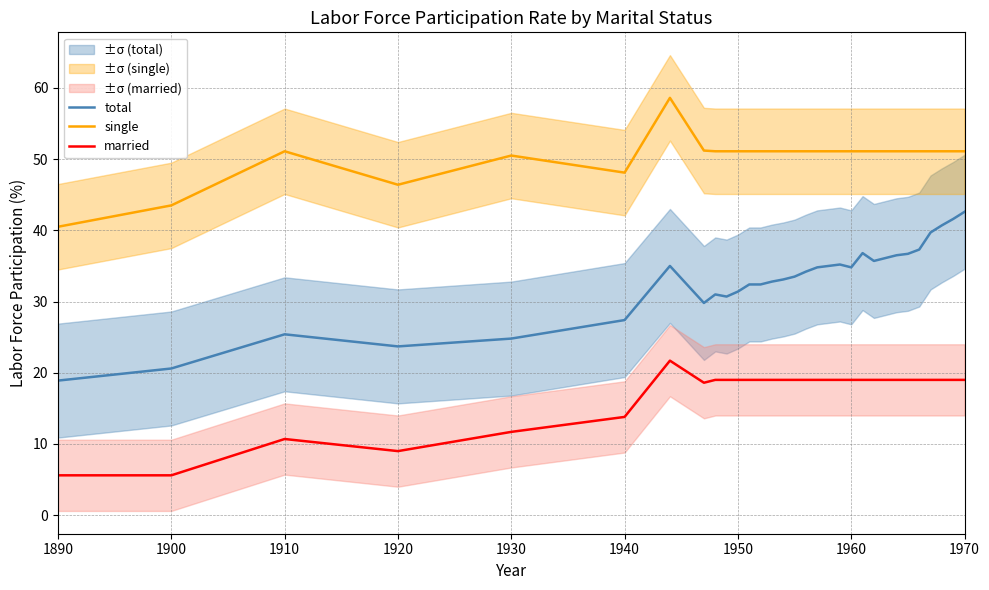

At 1910, list the series in order from largest to smallest.

single, total, married